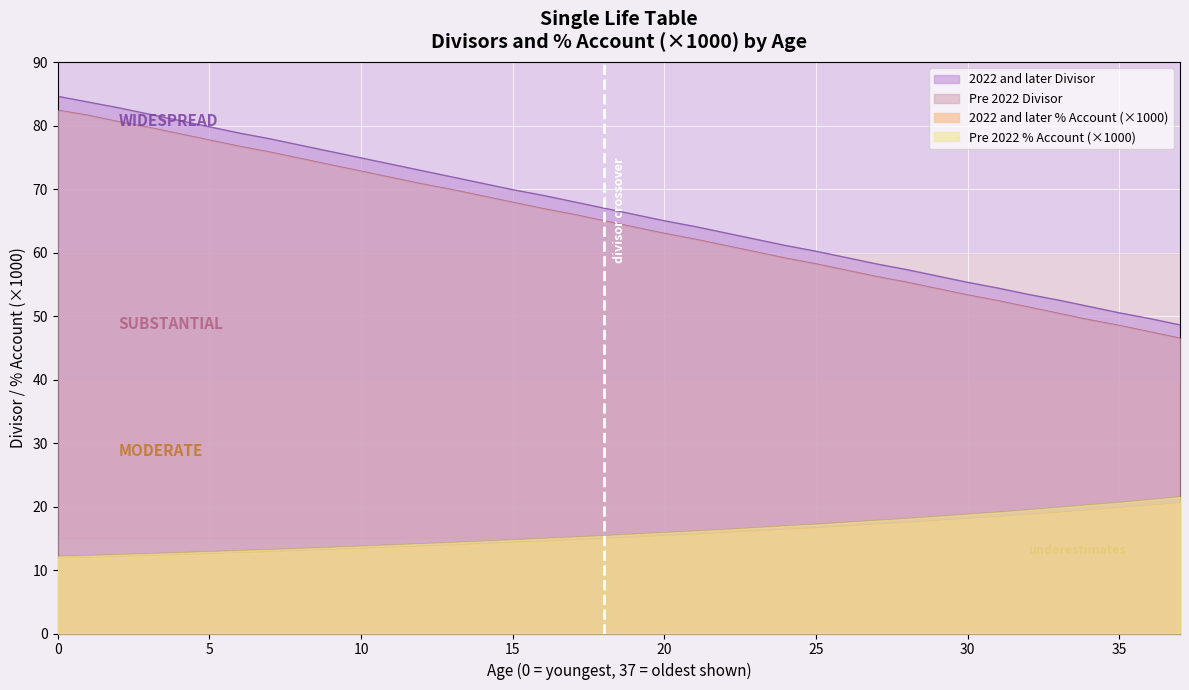

Reading left to right, what are all the values shown in this chart?

2022 and later Divisor: 0=84.6	1=83.7	2=82.8	3=81.8	4=80.8	5=79.8	6=78.8	7=77.9	8=76.9	9=75.9	10=74.9	11=73.9	12=72.9	13=71.9	14=70.9	15=69.9	16=69.0	17=68.0	18=67.0	19=66.0	20=65.0	21=64.1	22=63.1	23=62.1	24=61.1	25=60.2	26=59.2	27=58.2	28=57.3	29=56.3	30=55.3	31=54.4	32=53.4	33=52.5	34=51.5	35=50.5	36=49.6	37=48.6
2022 and later % Account: 0=11.8	1=11.9	2=12.1	3=12.2	4=12.4	5=12.5	6=12.7	7=12.8	8=13.0	9=13.2	10=13.4	11=13.5	12=13.7	13=13.9	14=14.1	15=14.3	16=14.5	17=14.7	18=14.9	19=15.2	20=15.4	21=15.6	22=15.8	23=16.1	24=16.4	25=16.6	26=16.9	27=17.2	28=17.5	29=17.8	30=18.1	31=18.4	32=18.7	33=19.0	34=19.4	35=19.8	36=20.2	37=20.6
Pre 2022 Divisor: 0=82.4	1=81.6	2=80.6	3=79.7	4=78.7	5=77.7	6=76.7	7=75.8	8=74.8	9=73.8	10=72.8	11=71.8	12=70.8	13=69.9	14=68.9	15=67.9	16=66.9	17=66.0	18=65.0	19=64.0	20=63.0	21=62.1	22=61.1	23=60.1	24=59.1	25=58.2	26=57.2	27=56.2	28=55.3	29=54.3	30=53.3	31=52.4	32=51.4	33=50.4	34=49.4	35=48.5	36=47.5	37=46.5
Pre 2022 % Account: 0=12.1	1=12.3	2=12.4	3=12.5	4=12.7	5=12.9	6=13.0	7=13.2	8=13.4	9=13.6	10=13.7	11=13.9	12=14.1	13=14.3	14=14.5	15=14.7	16=14.9	17=15.2	18=15.4	19=15.6	20=15.9	21=16.1	22=16.4	23=16.6	24=16.9	25=17.2	26=17.5	27=17.8	28=18.1	29=18.4	30=18.8	31=19.1	32=19.5	33=19.8	34=20.2	35=20.6	36=21.1	37=21.5